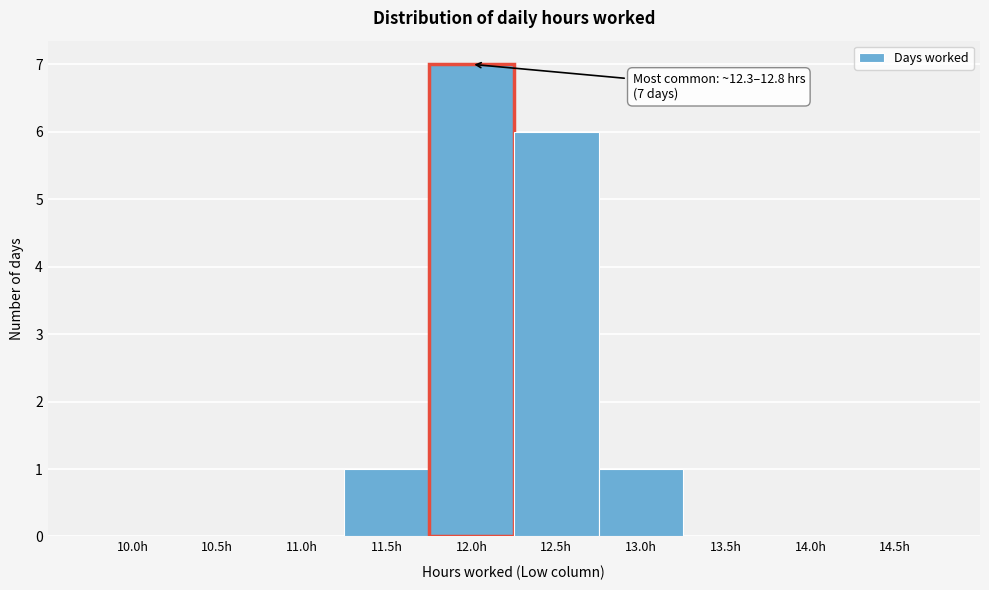

Reading left to right, extract all data points from this chart.

10.0h=0	10.5h=0	11.0h=0	11.5h=1	12.0h=7	12.5h=6	13.0h=1	13.5h=0	14.0h=0	14.5h=0